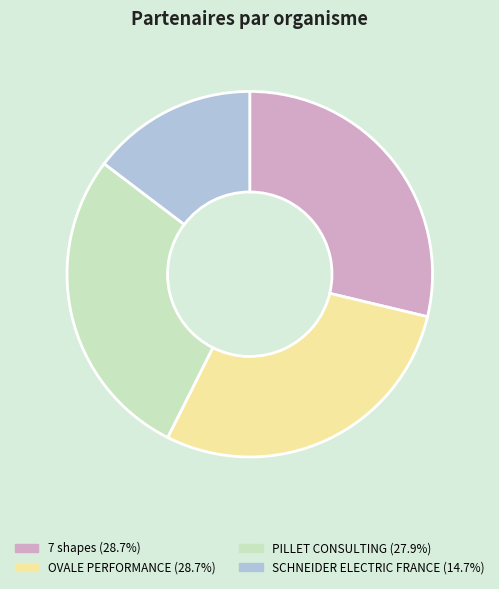

Combined, do PILLET CONSULTING (27.9%) and 7 shapes (28.7%) account for over 50%?

Yes